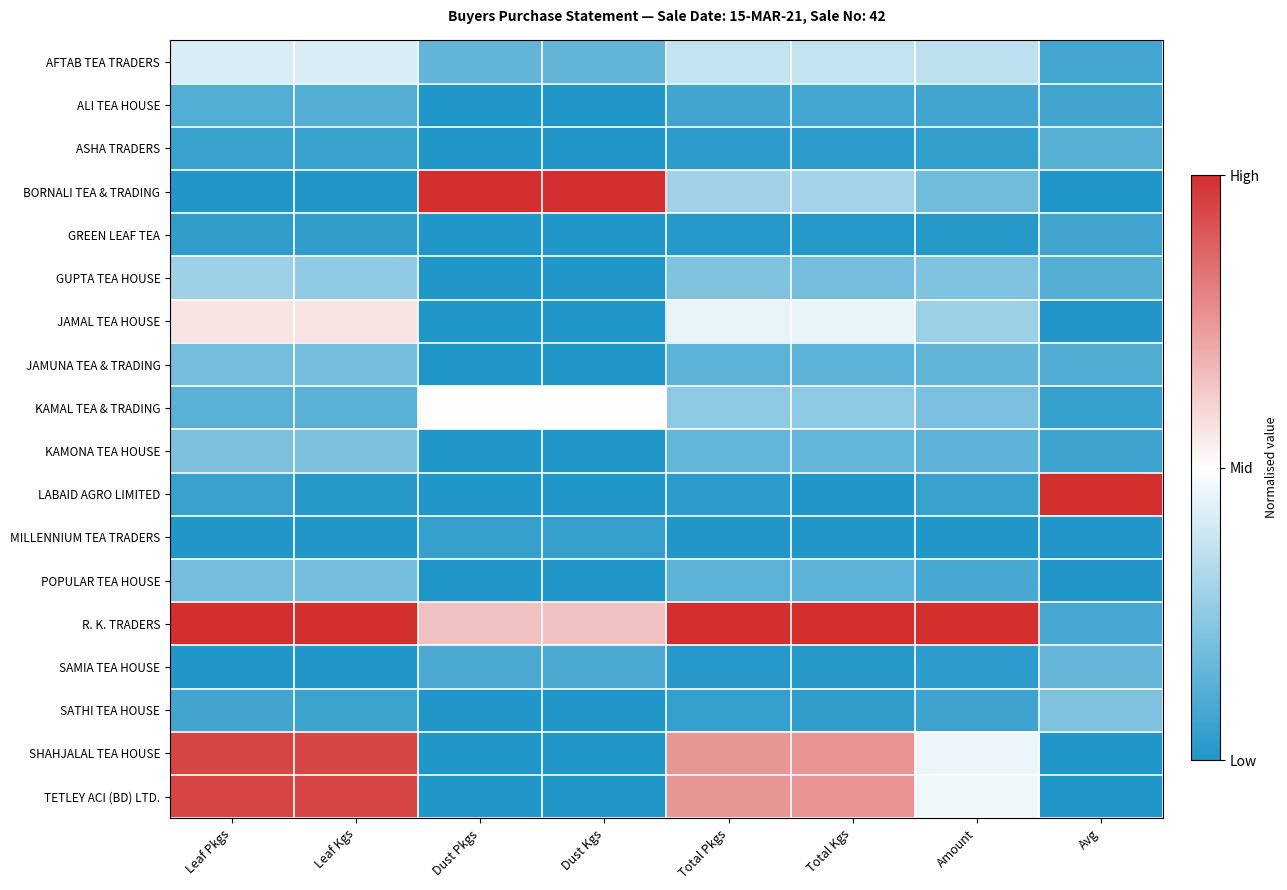

How many categories are shown in the chart?

8